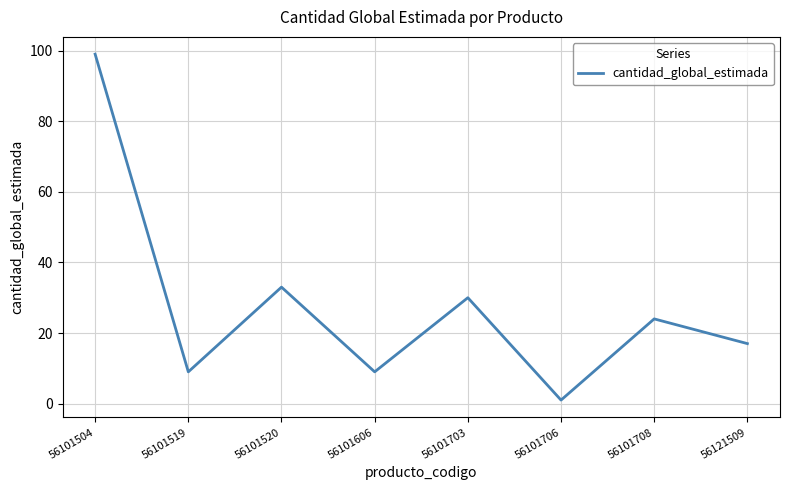

What is the sum of the values at 56101706 and 56101520?

34